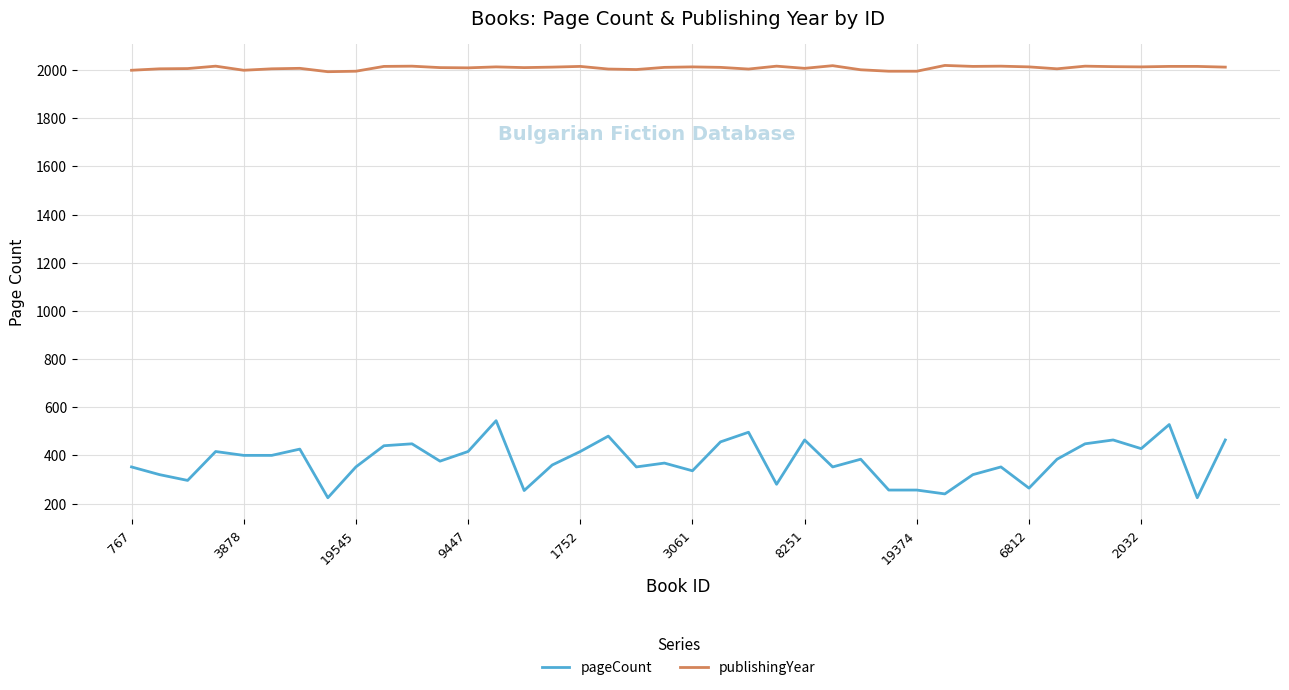

What are all the series names shown in the legend?

pageCount, publishingYear